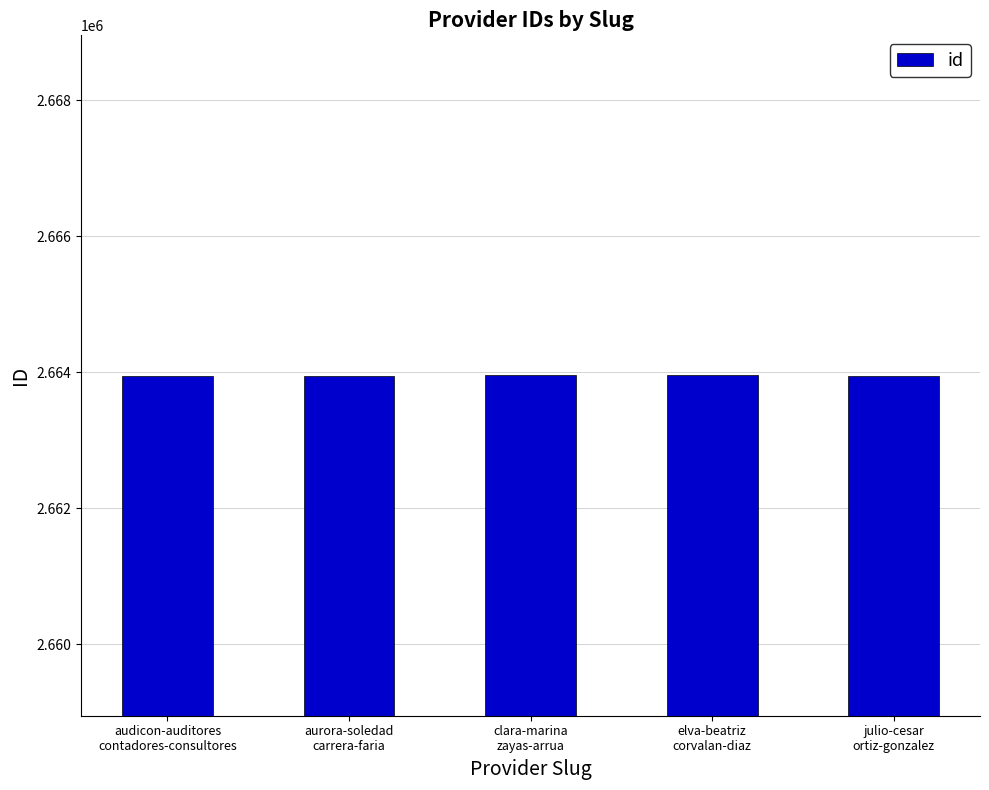

What is the average value?

2663953